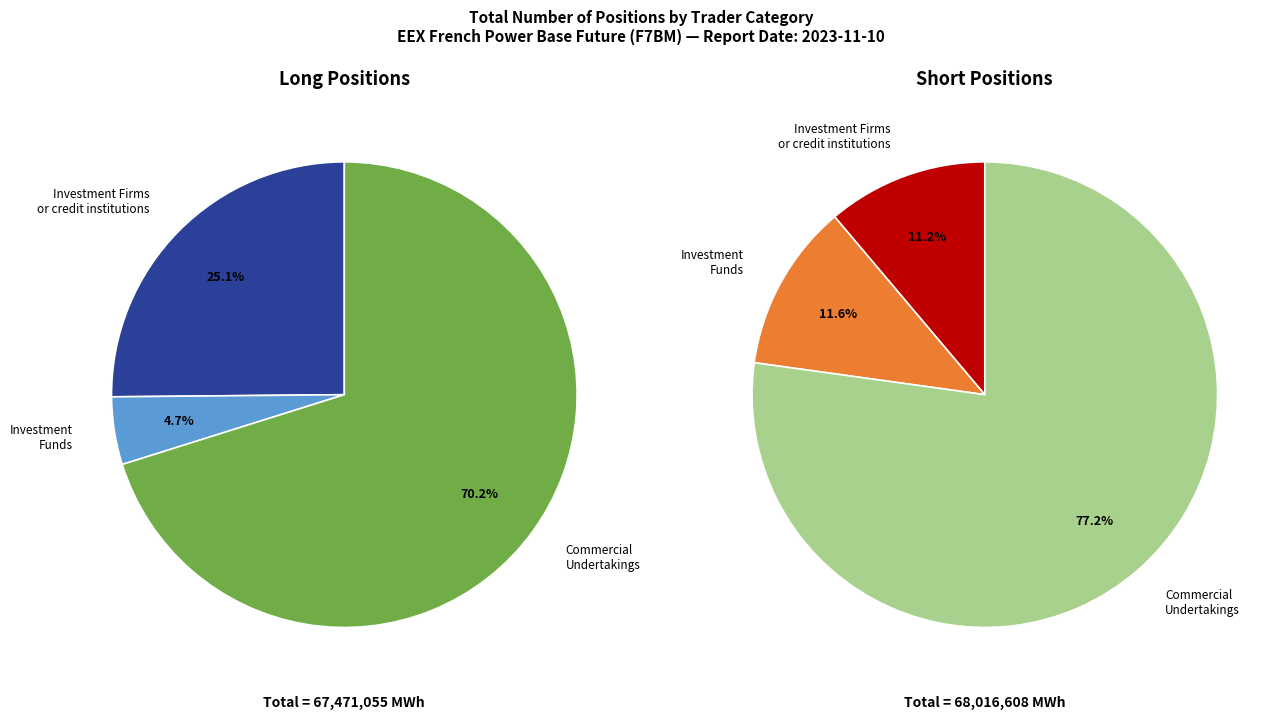

What is the spread (max minus min) of values at Investment Funds?

4751233